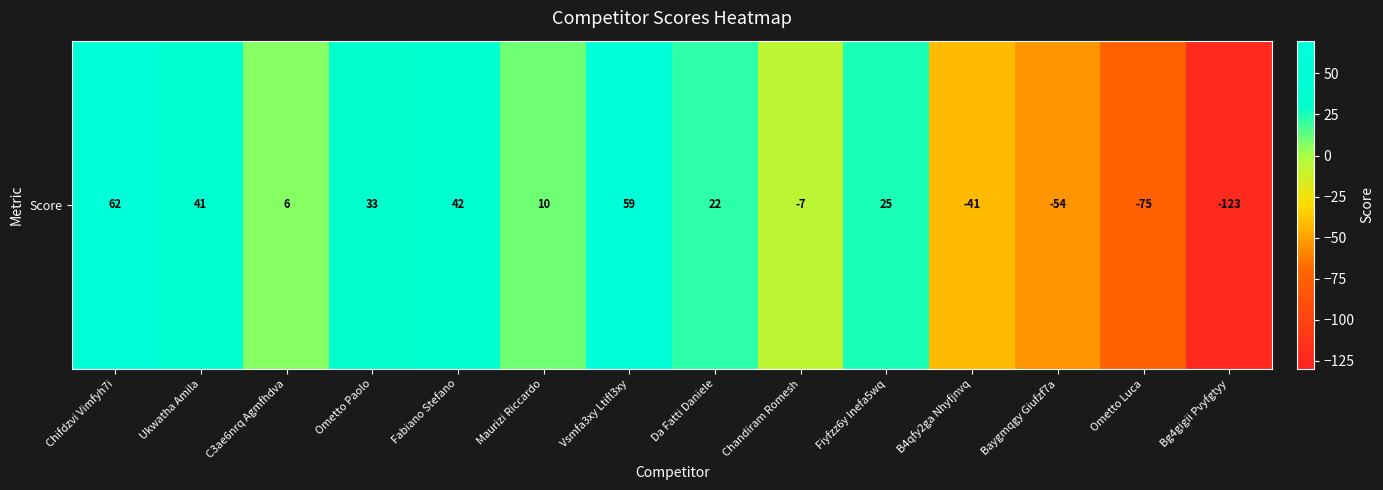

At which label does the data first exceed 22?

Chifdzvi Vimfyh7i